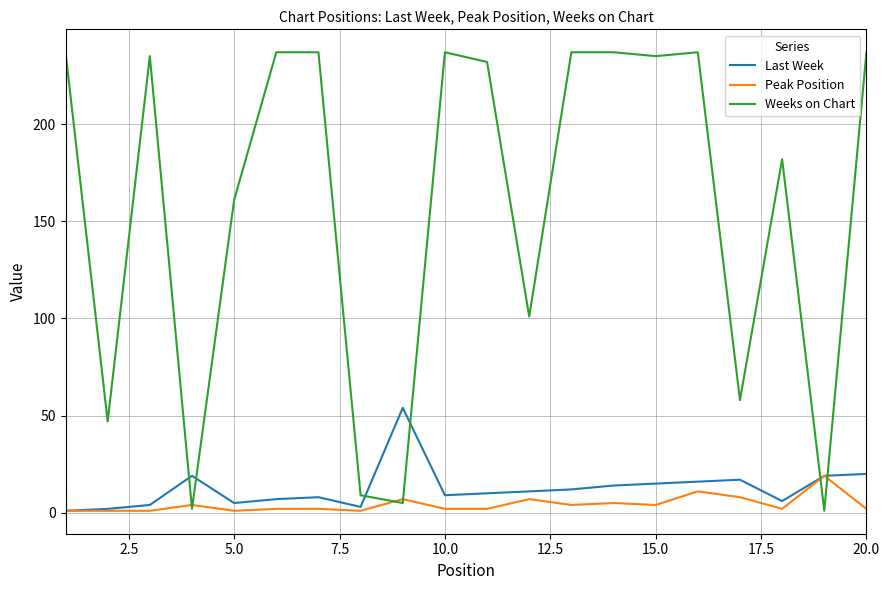

What is the greatest value displayed?

237